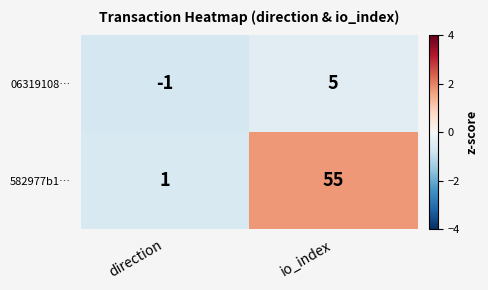

Rank the series at direction from highest to lowest value.

582977b1…, 06319108…